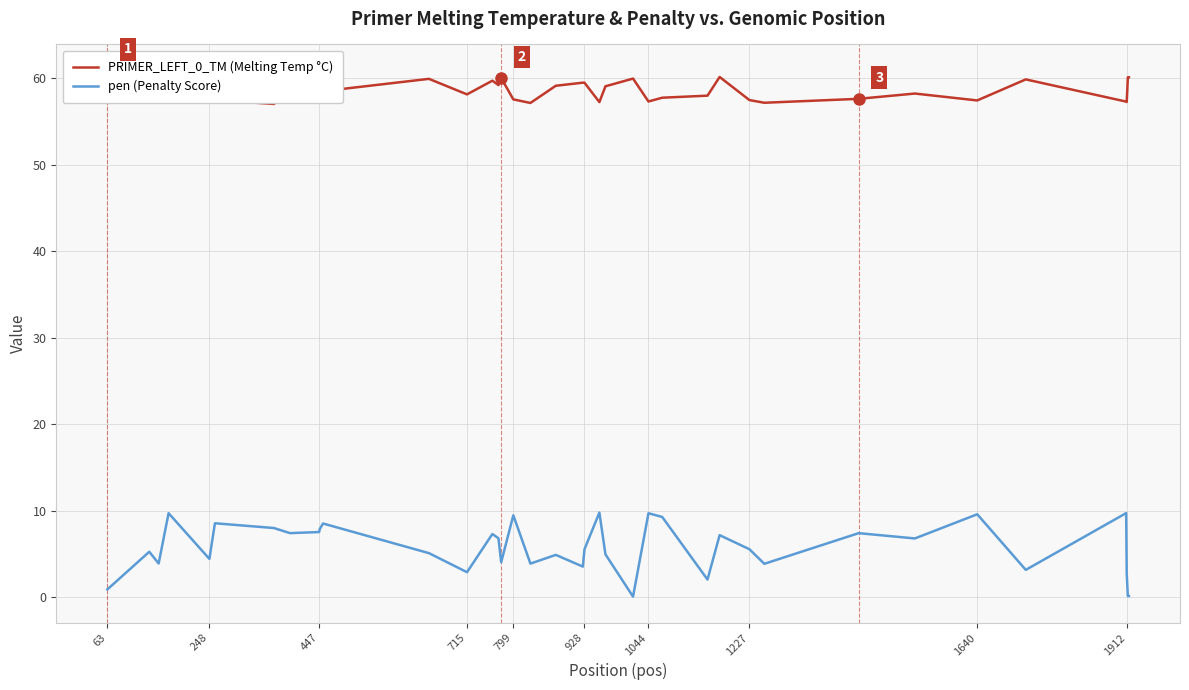

What is the sum of the pen (Penalty Score) values at 928 and 1227?

11.0